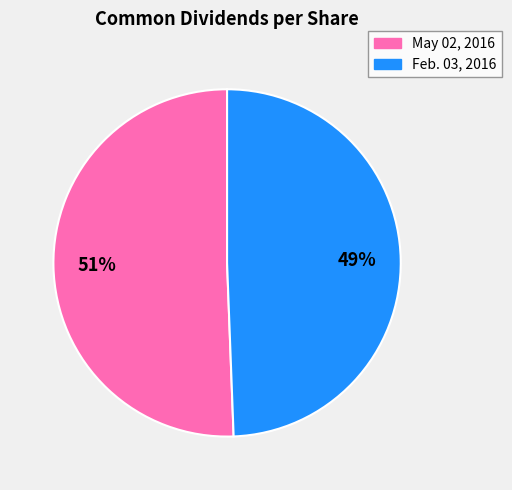

Count the number of slices in the pie.

2